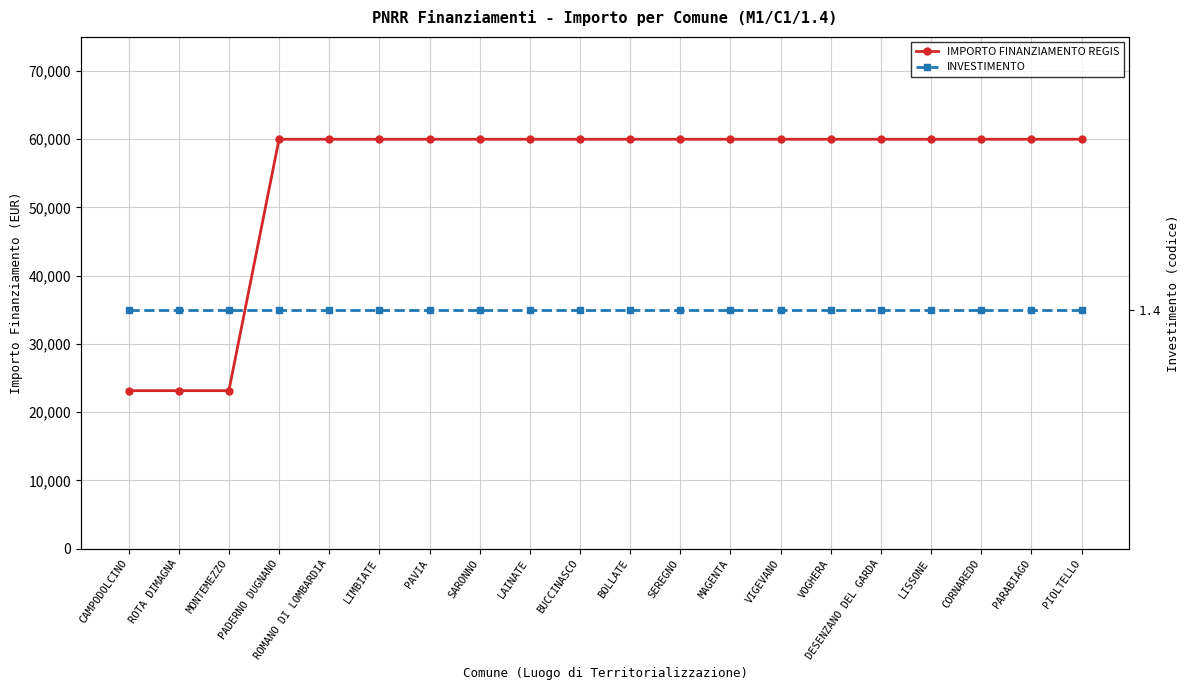

At how many categories does at least one series exceed 25541?

17